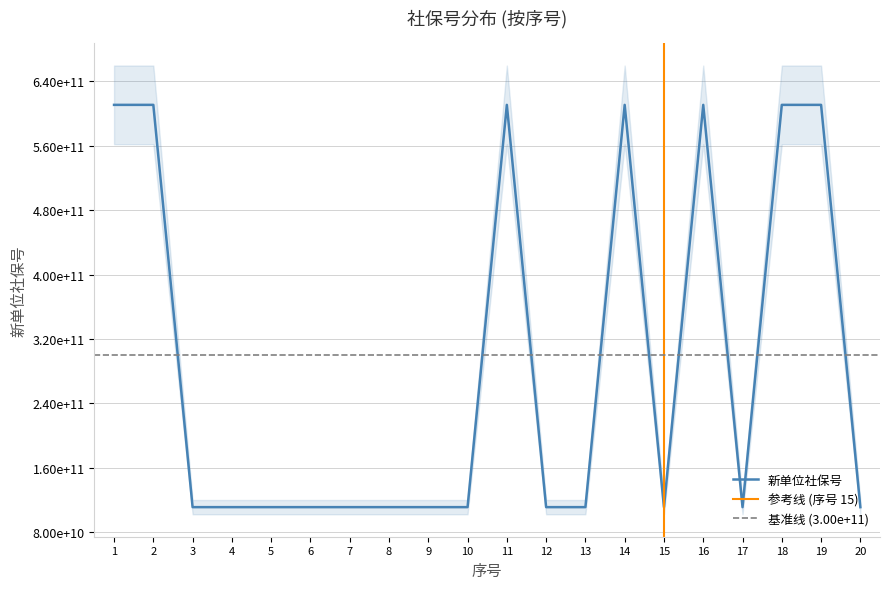

The value at 13 is 110900782724. True or false?

True